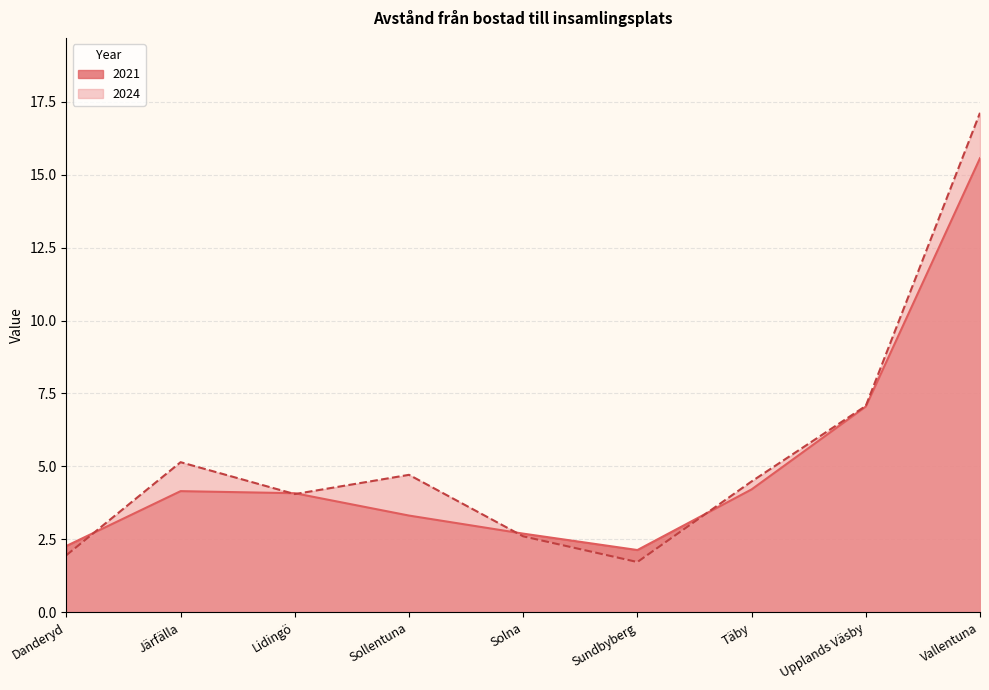

True or false: 2024 has more than 1 points higher than both neighbors.

True